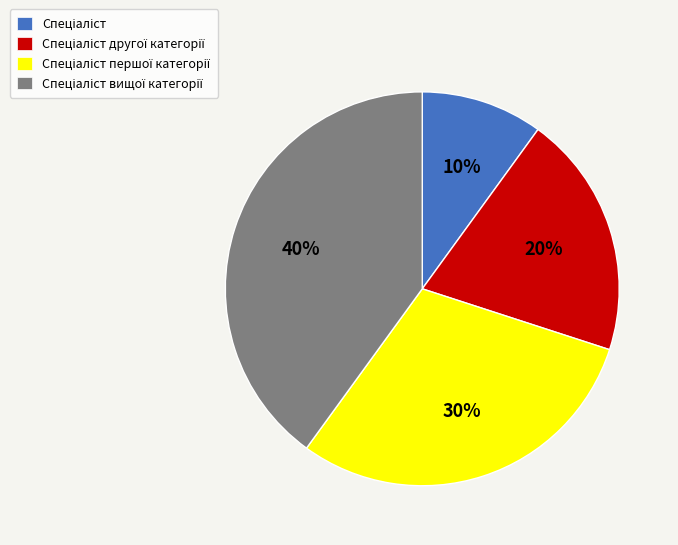

To the nearest percent, what is the average slice percentage?

25%